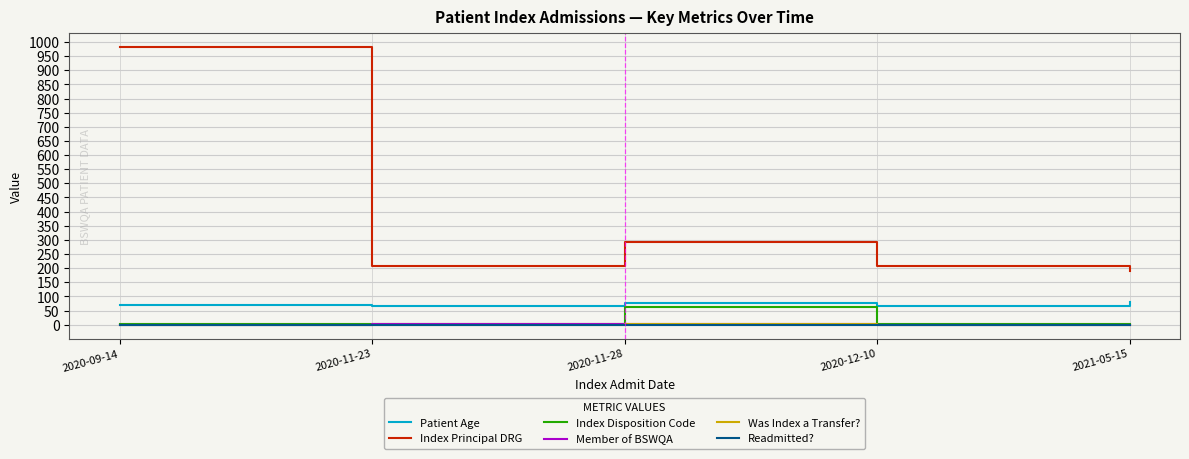

True or false: Patient Age and Member of BSWQA intersect in this chart.

False